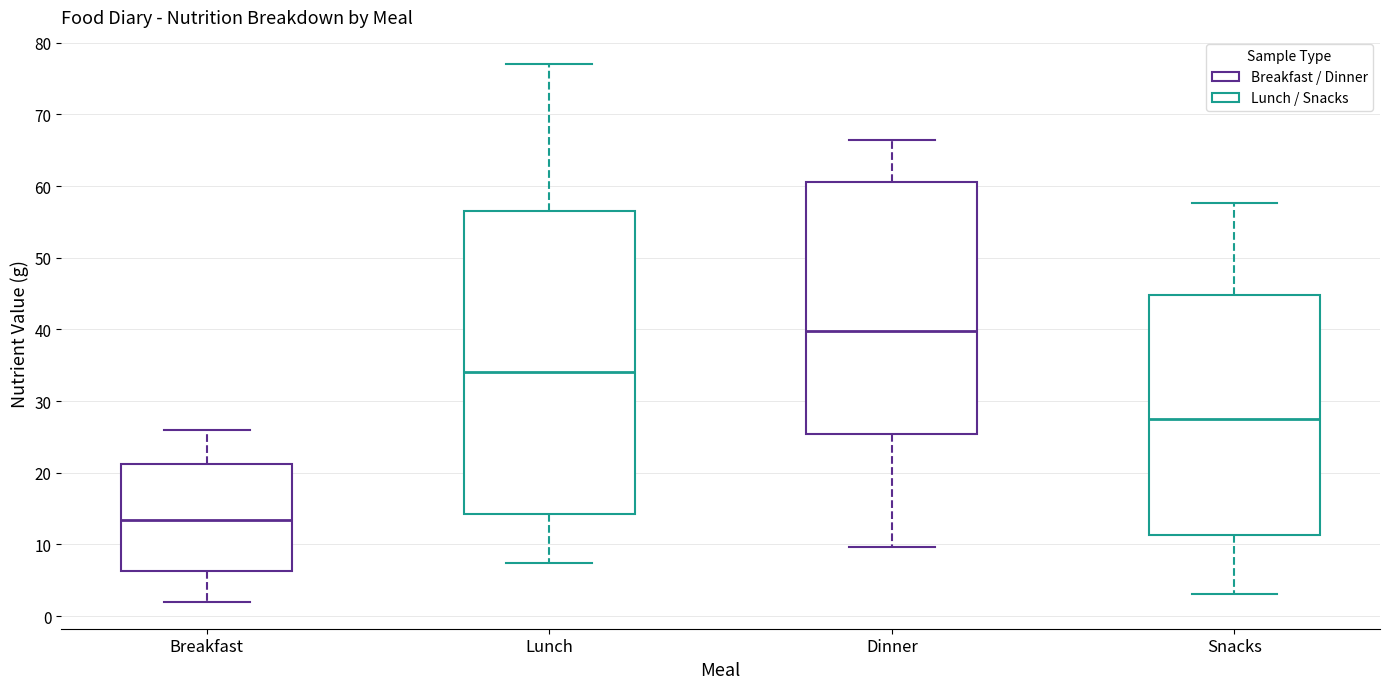

Comparing the boxes themselves (not the whiskers), which one is the tallest?

Lunch